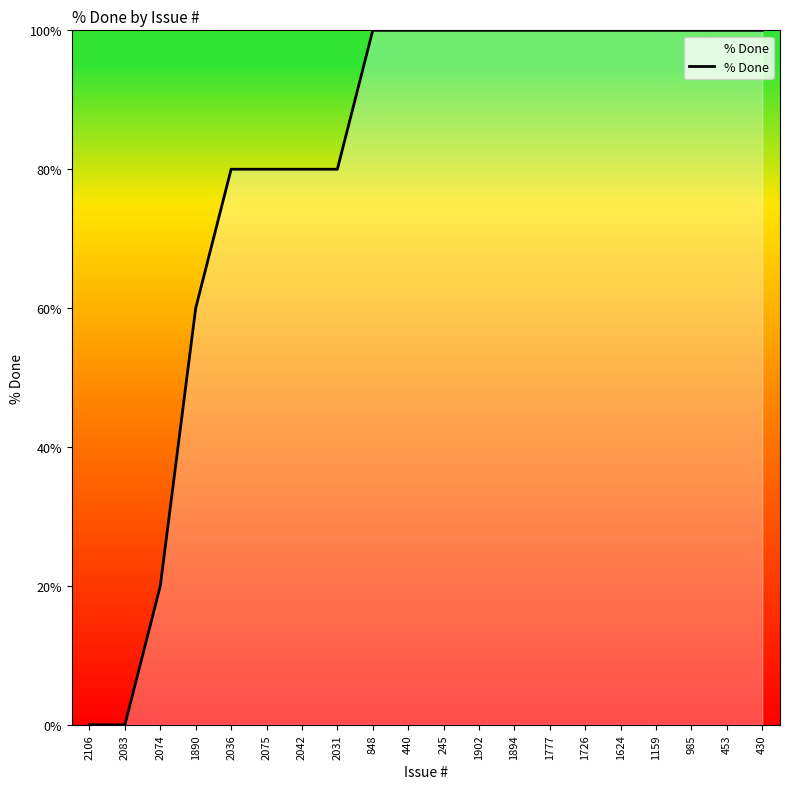

The value at 985 is 100. True or false?

True